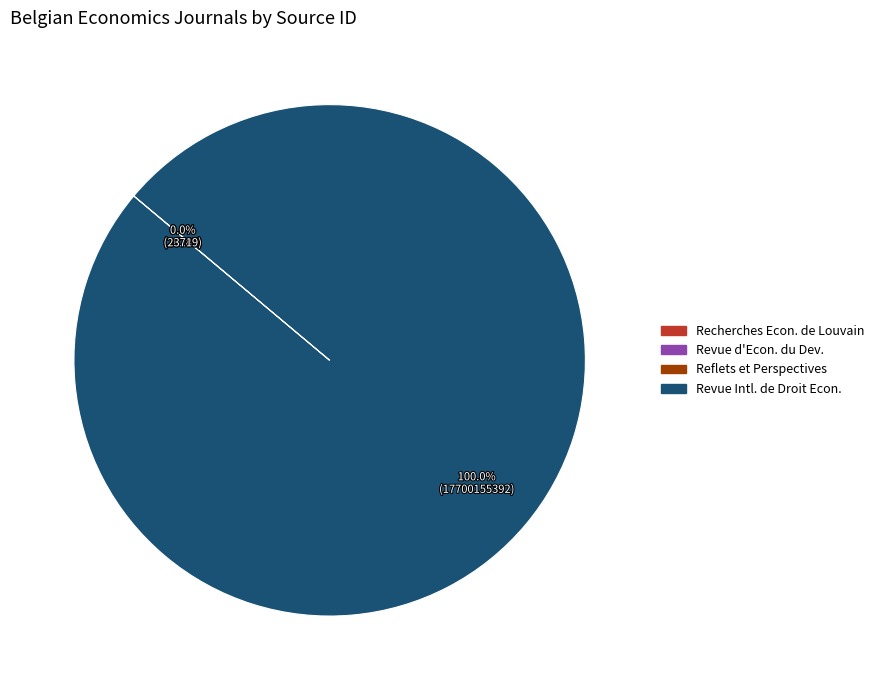

Rank the categories by value from lowest to highest.

Recherches Economiques de Louvain, Reflets et Perspectives de la Vie Economique, Revue d Economie du Developpement, Revue Internationale de Droit Economique